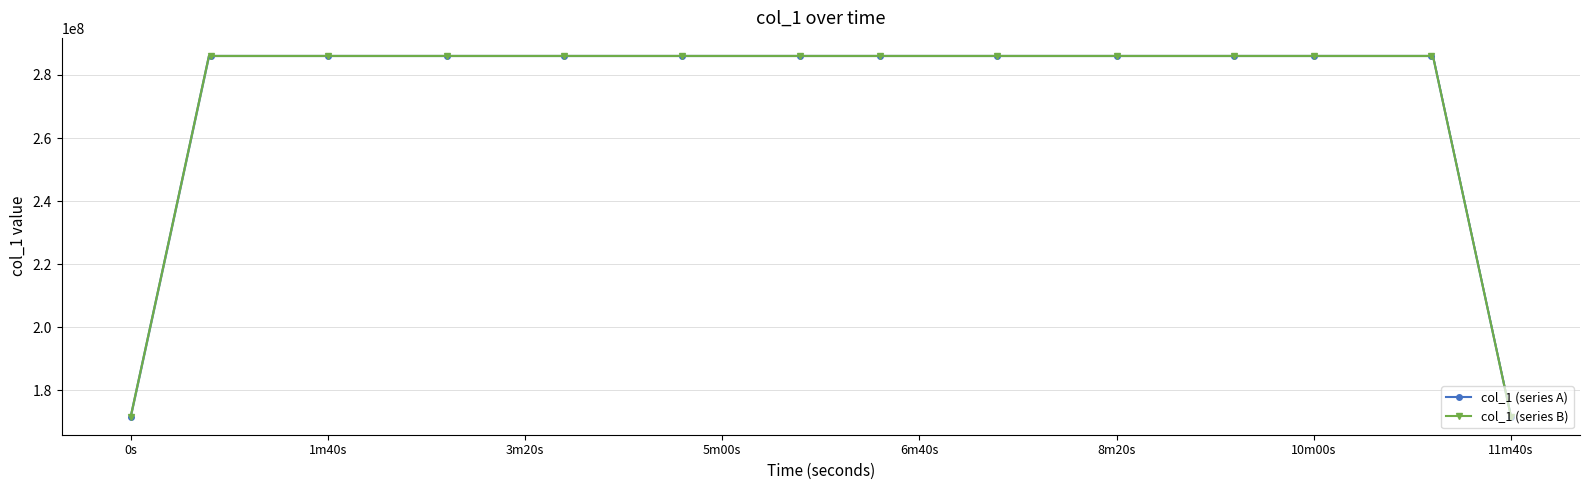

Reading left to right, list all the values displayed in this chart.

col_1 (series A): 171628201.1	228837602.0	286047002.9	286047004.6	286047005.2	286047005.3	286047005.0	286047005.0	286047003.5	286047002.9	286047001.9	286047001.0	286047000.6	286047001.0	286047000.8	286047001.5	286047002.6	286047002.9	286047003.3	286047003.6	286047003.7	286047003.4	286047002.5	286047001.9	286047001.2	286047000.2	286046999.5	286046999.2	286046998.8	286046998.7	286046998.7	286046999.0	286046999.8	286047000.4	286047001.3	286047002.2	286047002.4	286047002.3	228837601.9	171628201.2
col_1 (series B): 171628199.3	228837599.7	286046999.9	286047001.4	286047002.1	286047002.1	286047001.8	286047001.9	286047000.6	286047000.0	286046999.1	286046998.3	286046998.1	286046998.2	286046998.0	286046998.6	286046999.7	286046999.9	286047000.4	286047000.6	286047000.9	286047000.5	286046999.5	286046999.0	286046998.3	286046997.3	286046996.7	286046996.4	286046996.3	286046996.1	286046996.0	286046996.1	286046997.0	286046997.5	286046998.4	286046999.3	286046999.5	286046999.4	228837599.5	171628199.4